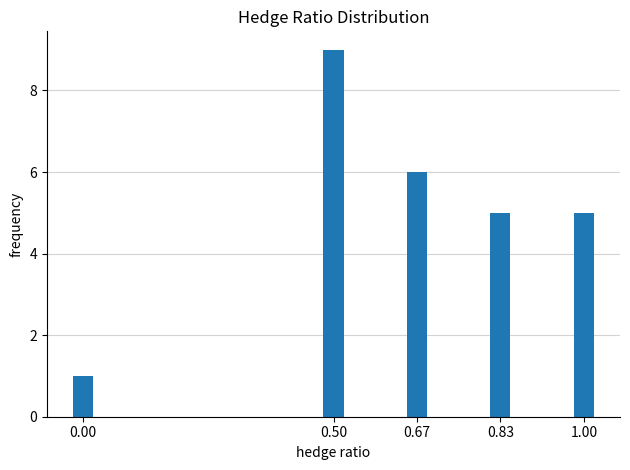

Reading right to left, what are all the values shown in this chart?

1.00=5	0.83=5	0.67=6	0.50=9	0.00=1